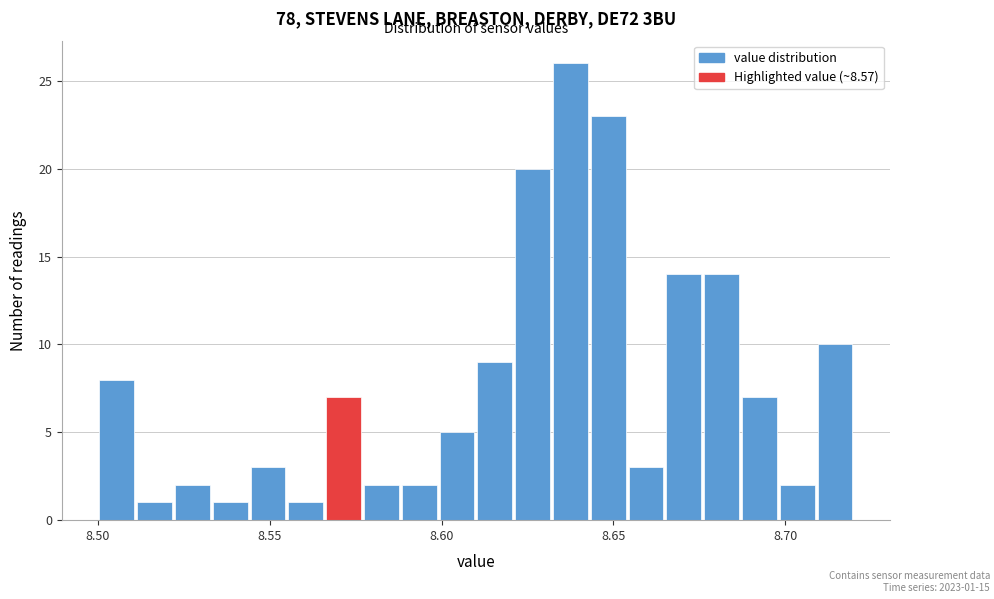

Read against the x-axis, roughly where is the centre of the tallest bar?

8.640